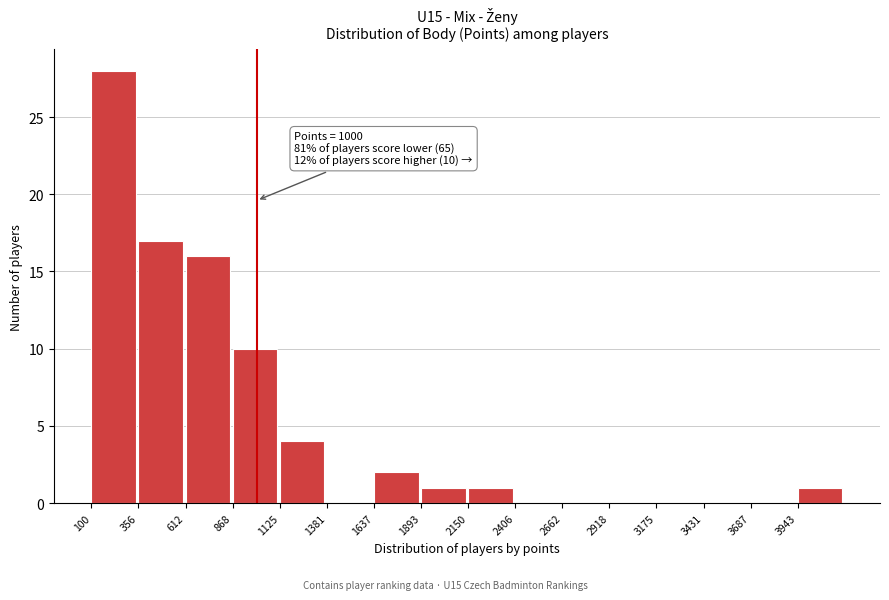

Which range on the x-axis has the tallest bar?

100 to 350